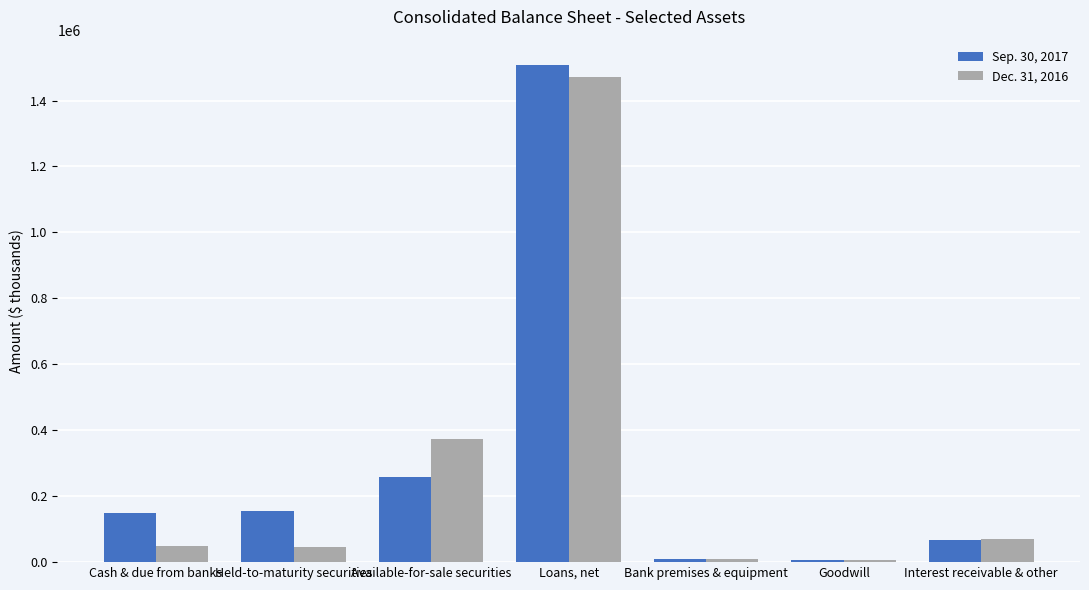

How many bars are there in total?

14